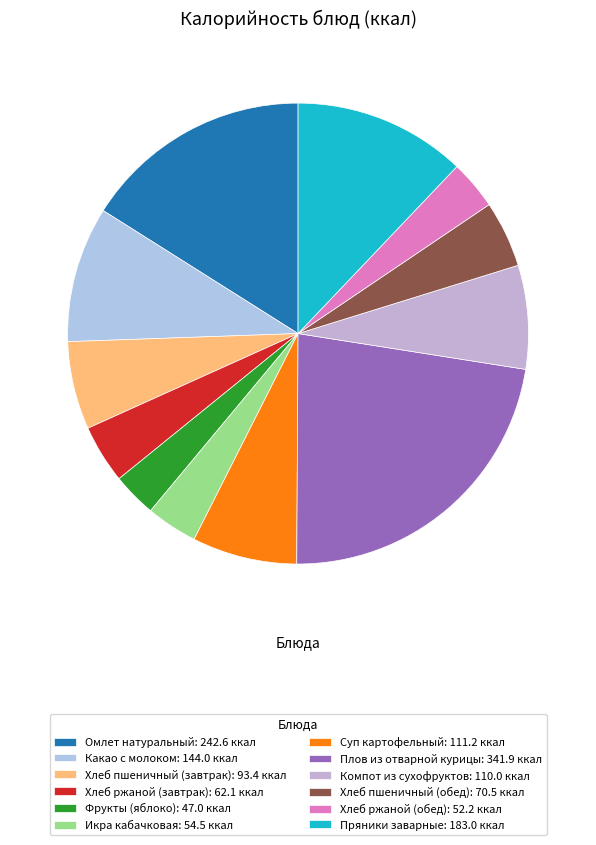

Approximately how many times larger is the value at Хлеб пшеничный (завтрак) compared to Пряники заварные?

0.5